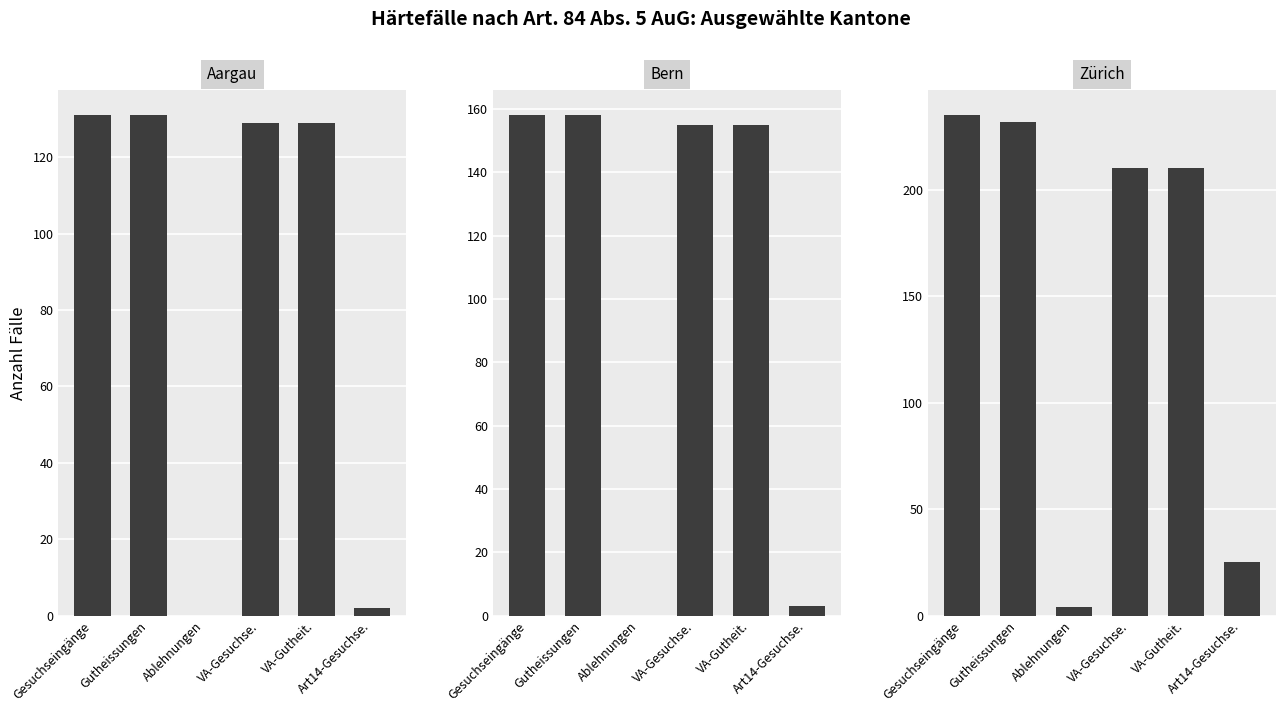

List the series in order of their peak value, highest first.

Zürich, Bern, Aargau